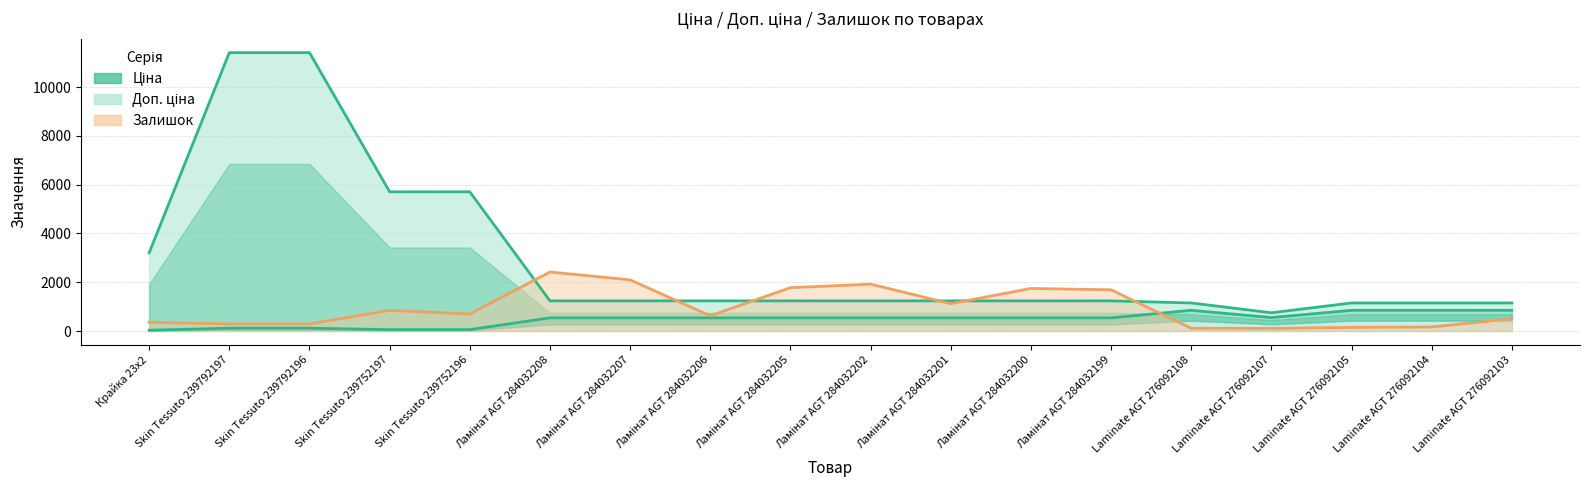

List the labels in order of value, largest first.

Laminate AGT 276092108, Laminate AGT 276092105, Laminate AGT 276092104, Laminate AGT 276092103, Laminate AGT 276092107, Ламінат AGT 284032208, Ламінат AGT 284032207, Ламінат AGT 284032206, Ламінат AGT 284032205, Ламінат AGT 284032202, Ламінат AGT 284032201, Ламінат AGT 284032200, Ламінат AGT 284032199, Skin Tessuto 239792197, Skin Tessuto 239792196, Skin Tessuto 239752197, Skin Tessuto 239752196, Крайка 23x2